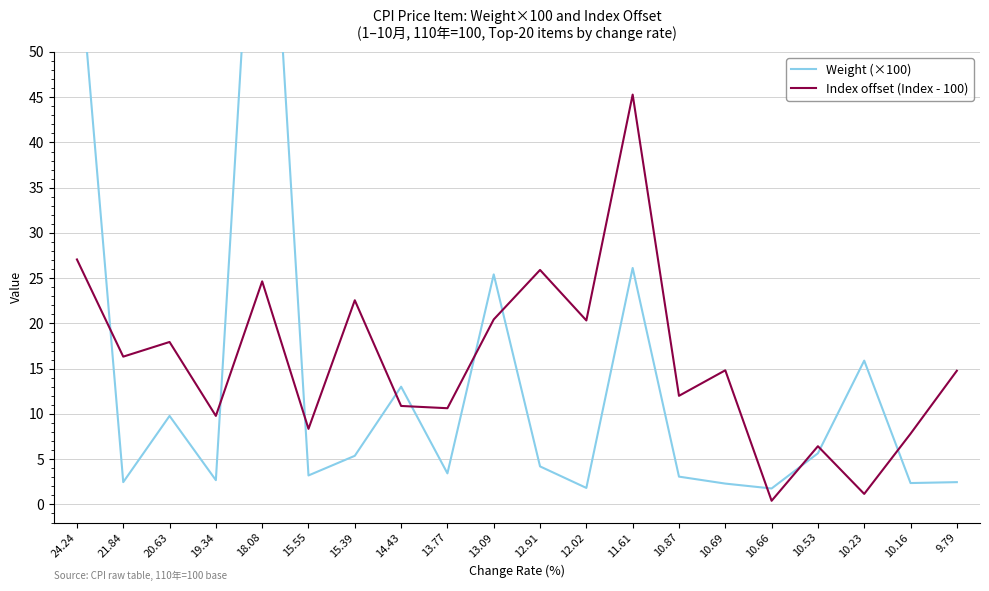

At which category does the chart reach its peak across all series?

18.08